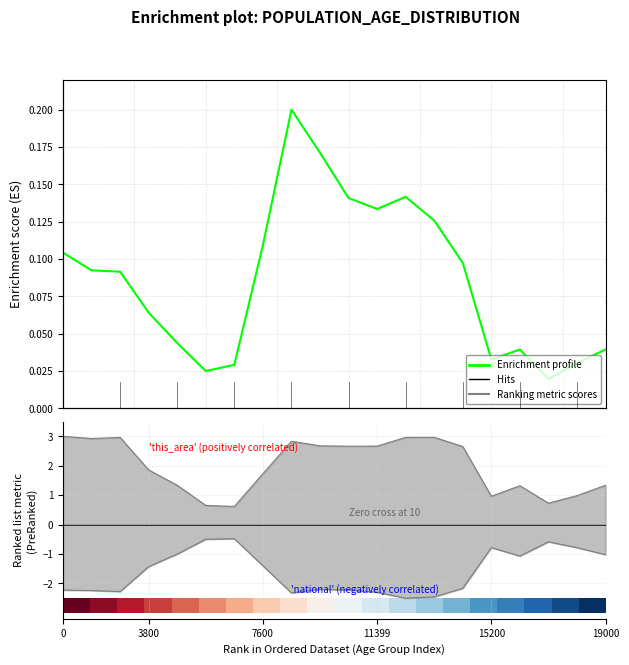

What position from the right is 20.0?

12